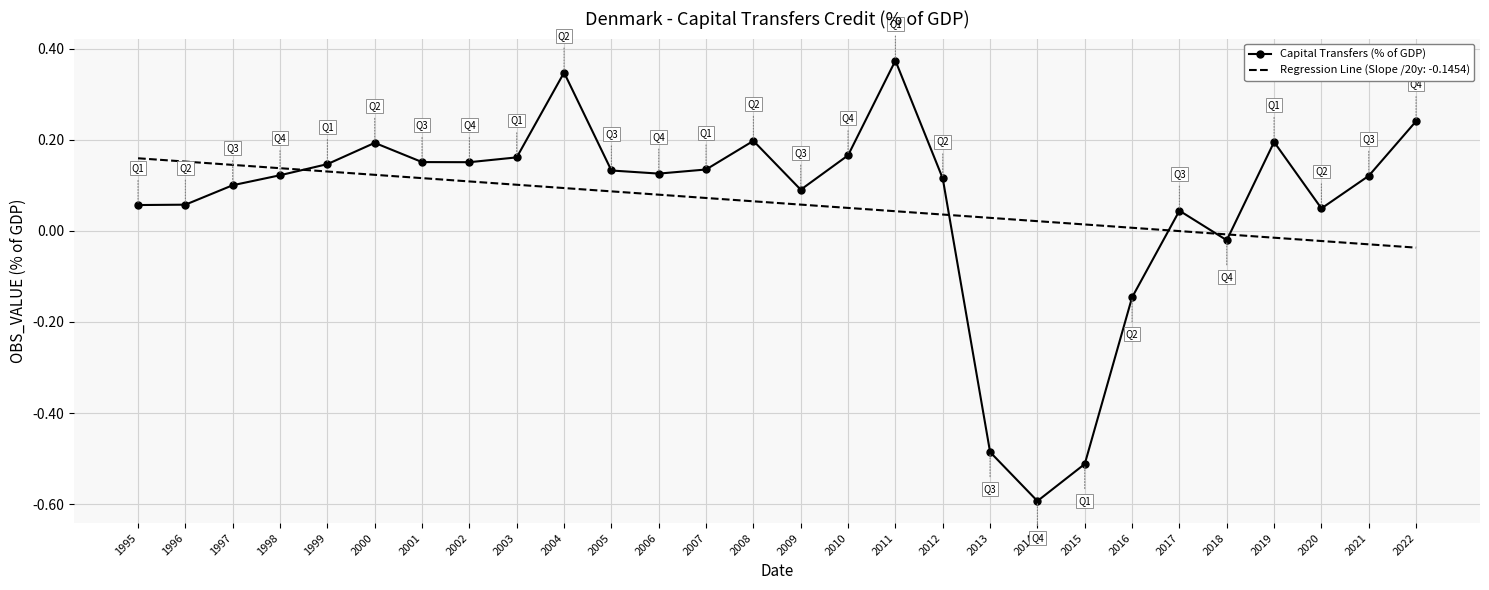

Which label corresponds to the largest value in the chart?

2011